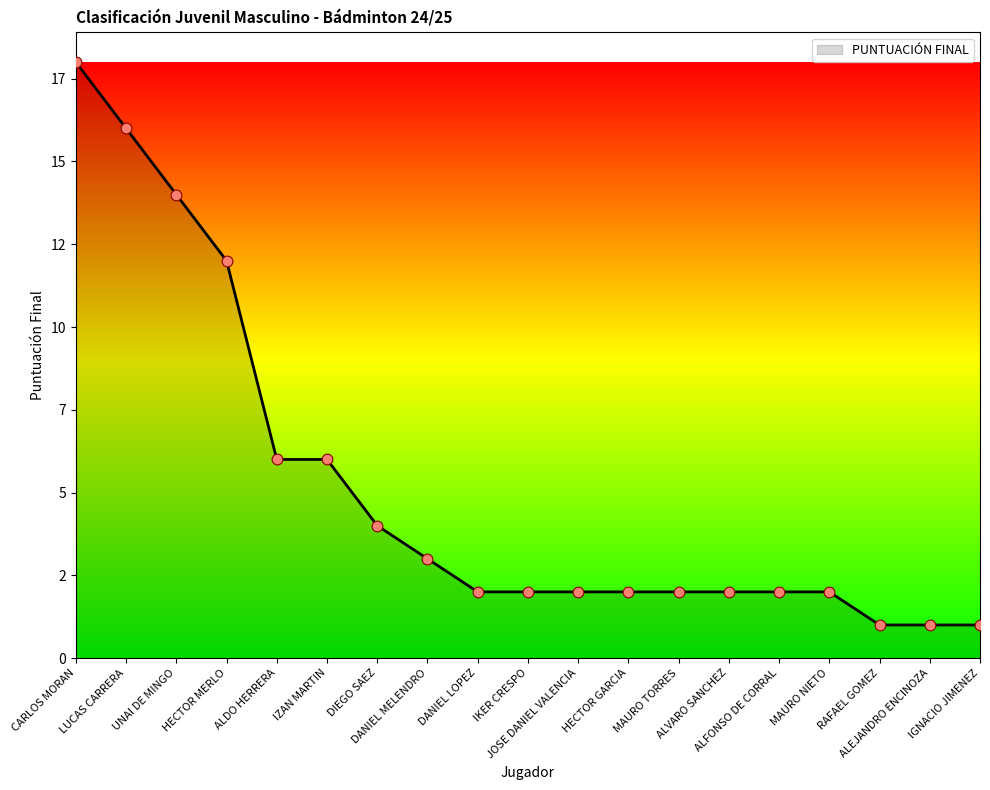

Does the chart have visible grid lines?

No